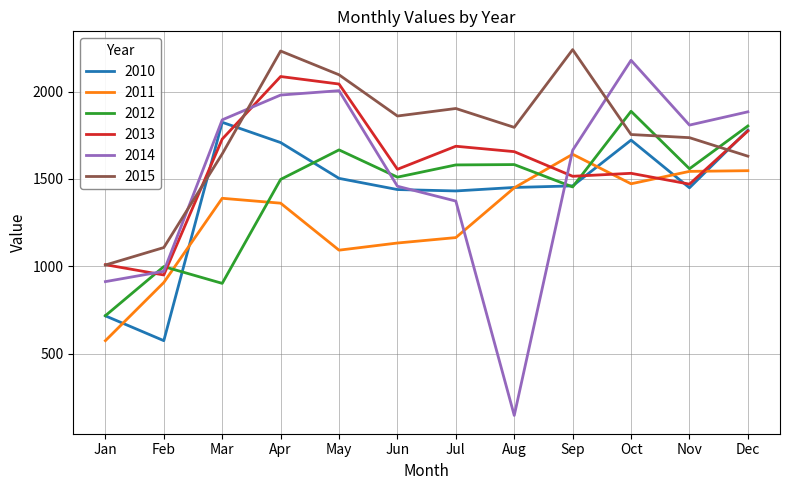

Between which two adjacent categories do 2015 and 2014 first intersect?

Feb and Mar